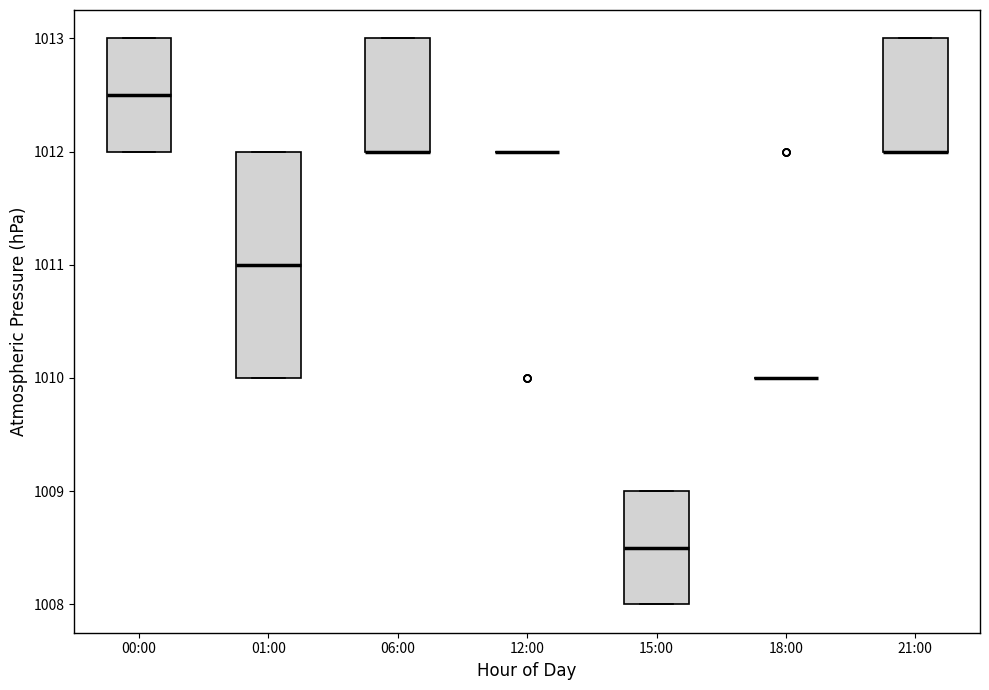

Which box is the tallest, from its lower edge to its upper edge?

01:00